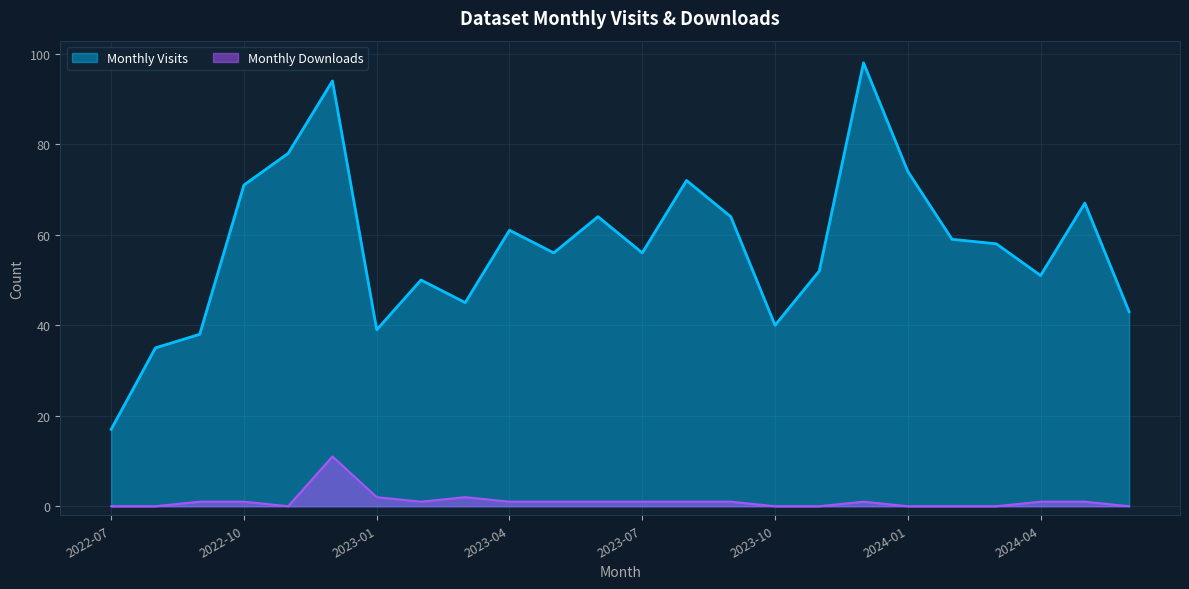

The Monthly Visits series shows 79 at 2023-03. True or false?

False